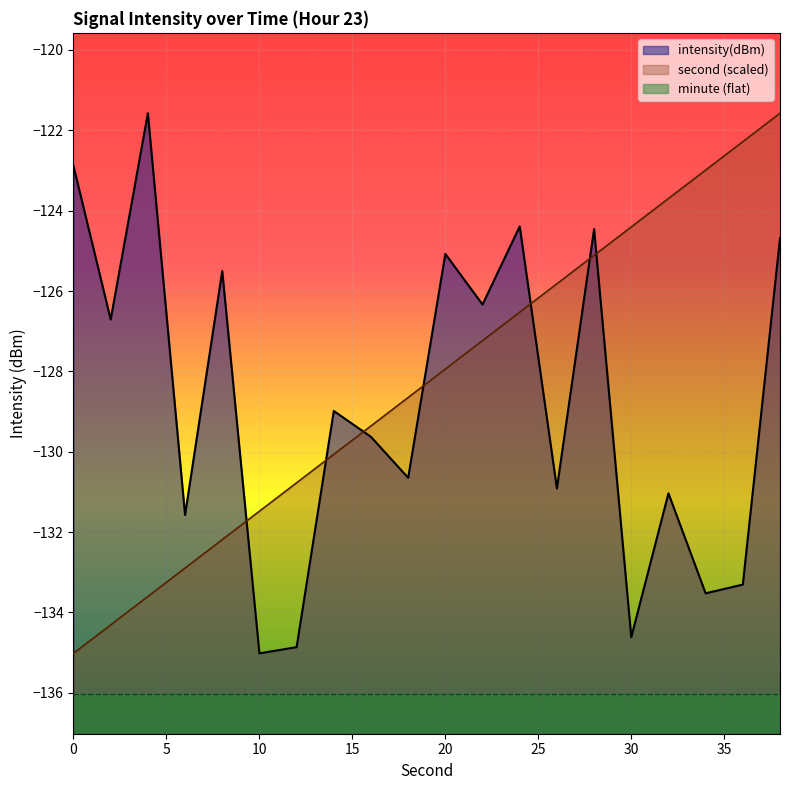

How many values in the second series are below -127?

12